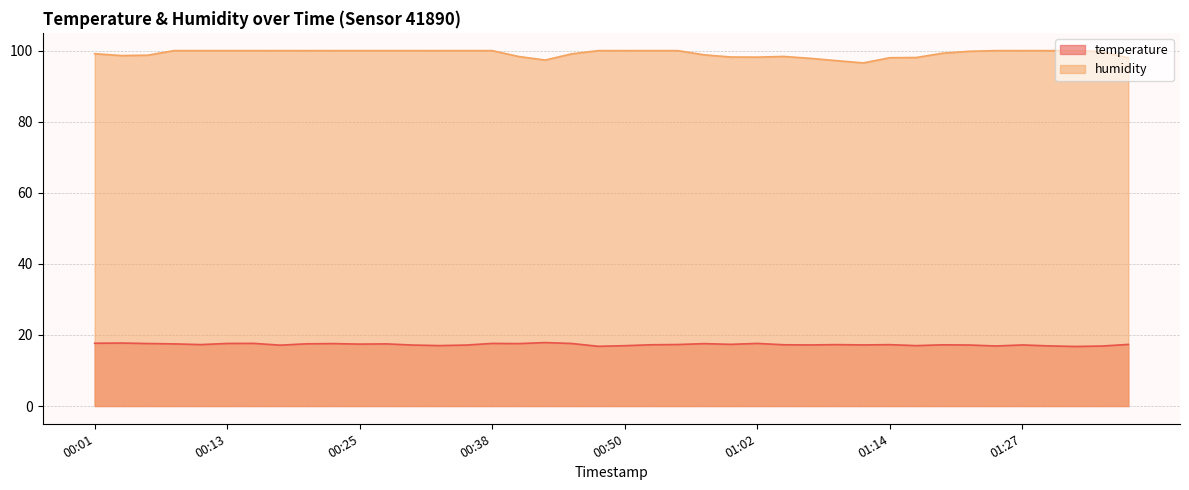

How many lines are shown in the chart?

2